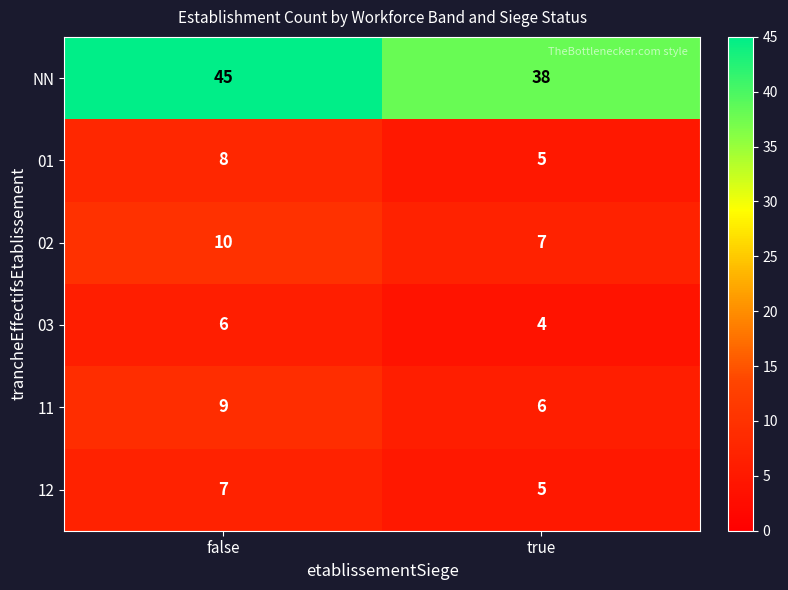

Which label corresponds to the largest value in the chart?

false